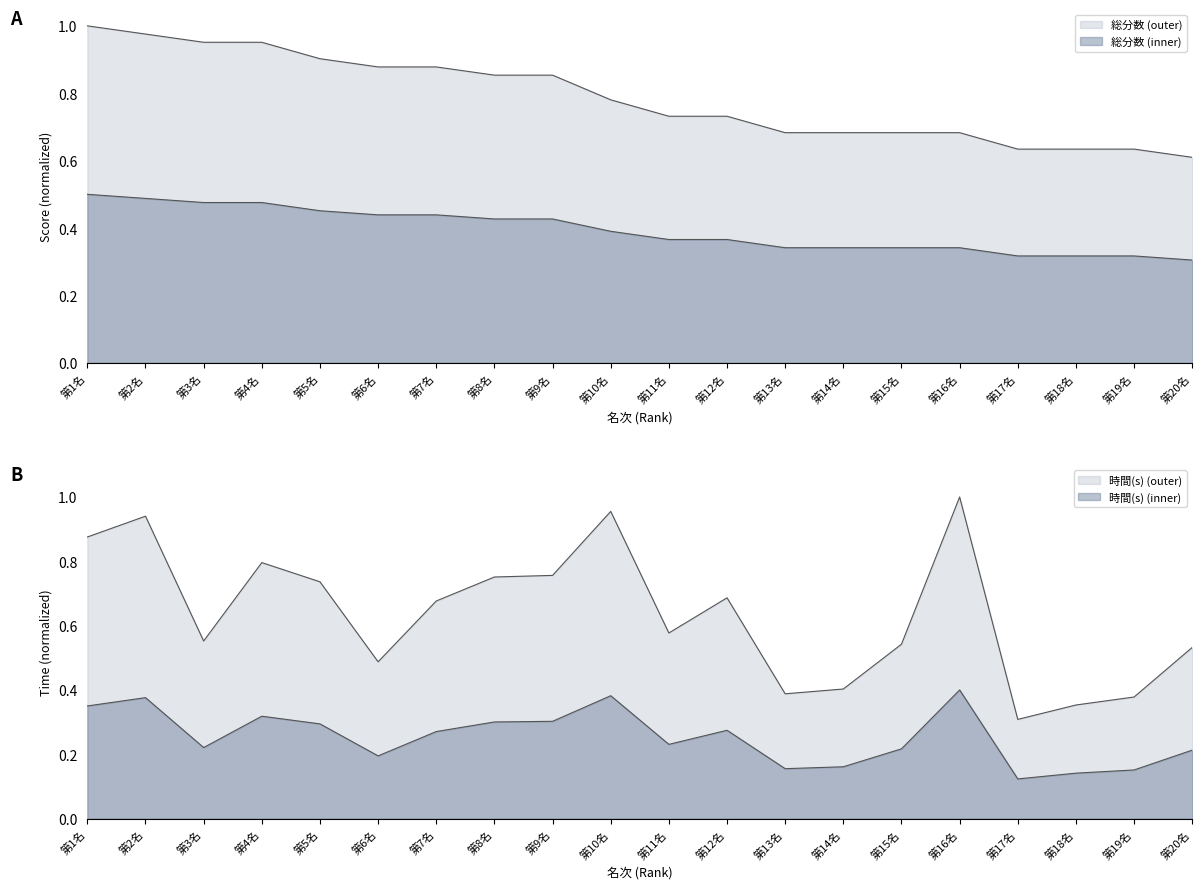

At which category is the sum across all series the highest?

第2名